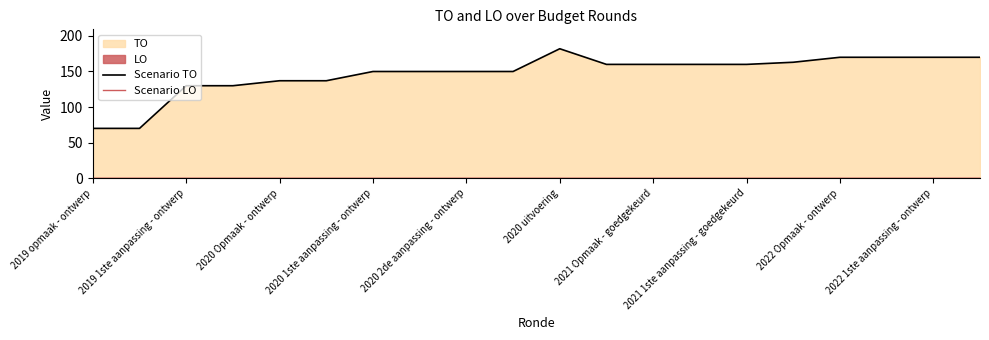

What is the greatest value displayed?

182